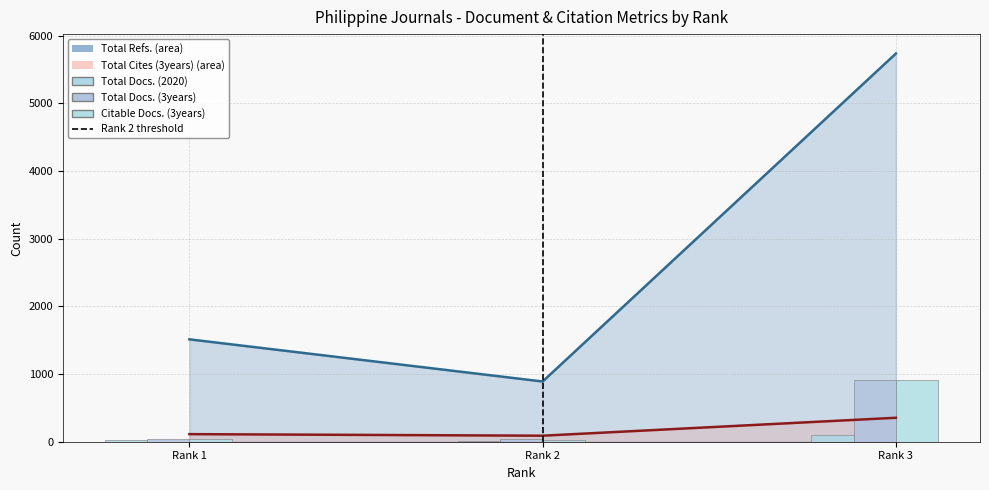

Which category has the lowest value in the Total Docs. (3years) series?

Rank 2